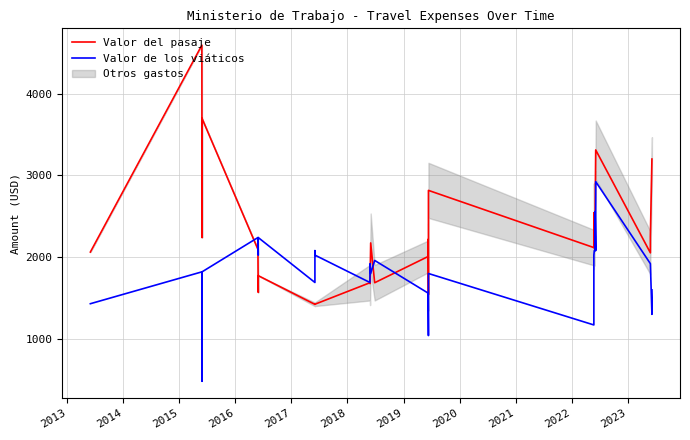

Between which two adjacent categories do Valor del pasaje and Valor de los viáticos first intersect?

2015 and 2016